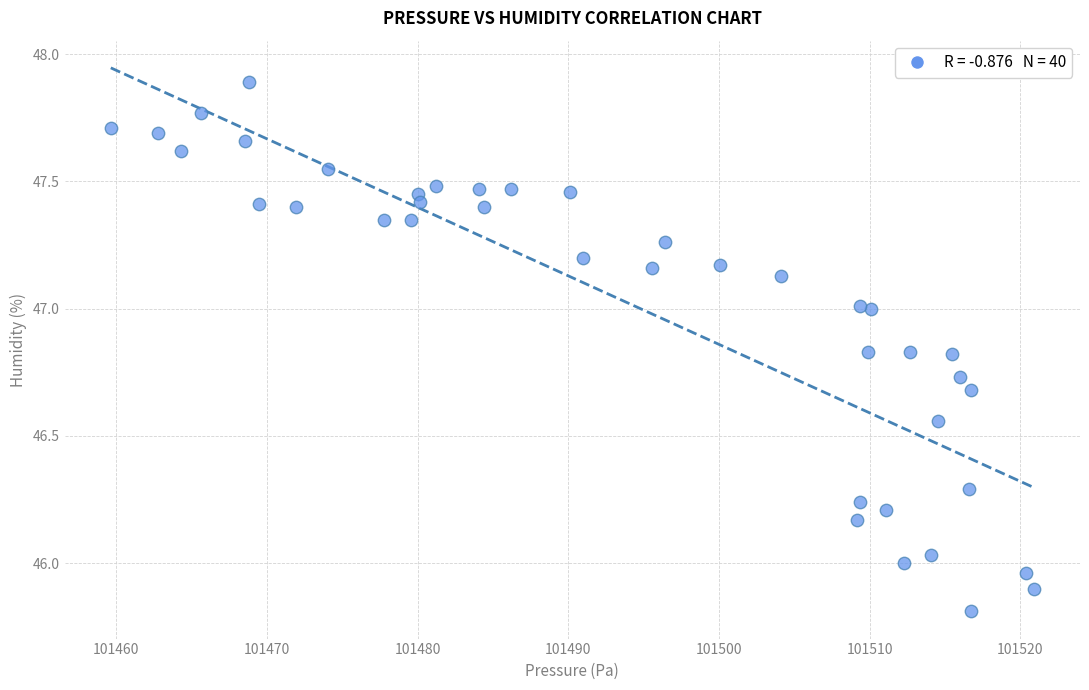

What is the range of Y values (max minus min)?

2.1